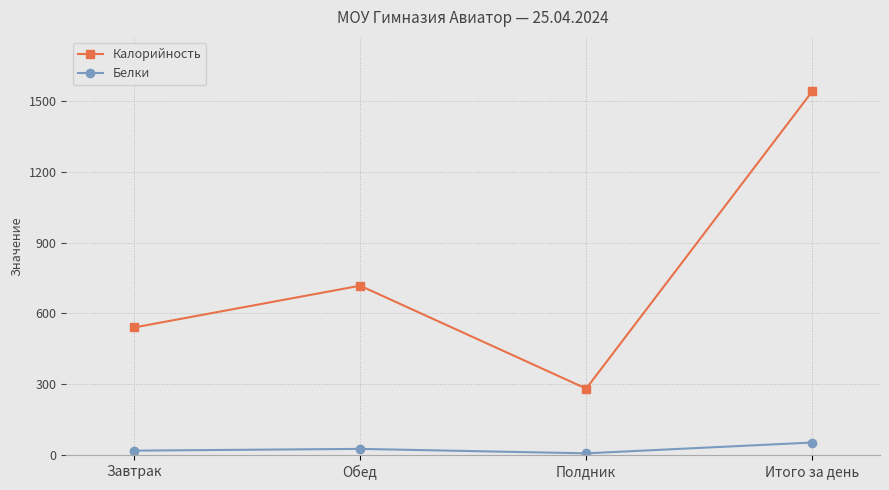

Rank the categories by Калорийность value from lowest to highest.

Полдник, Завтрак, Обед, Итого за день